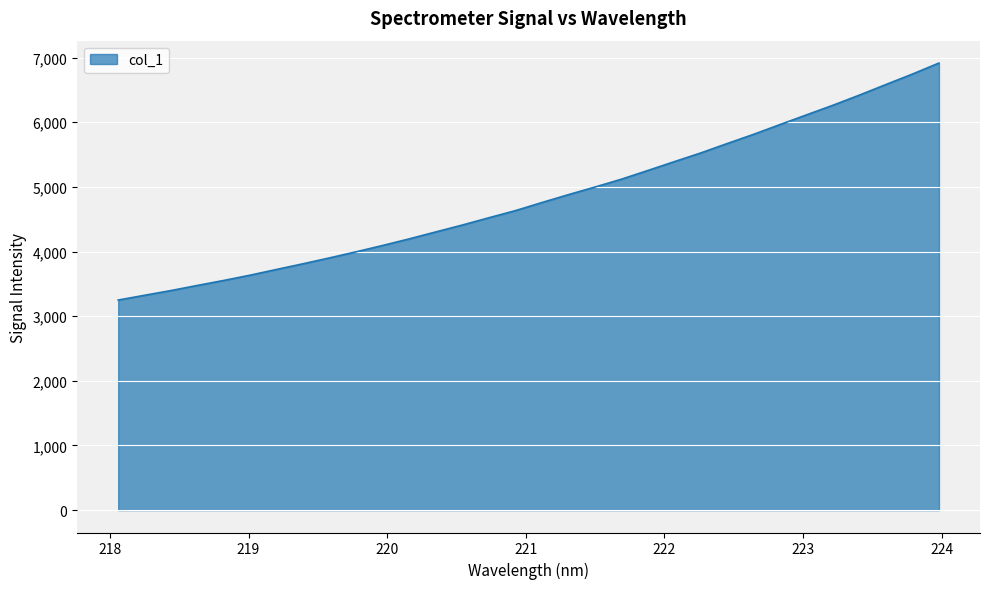

What is the smallest value displayed?

3249.2